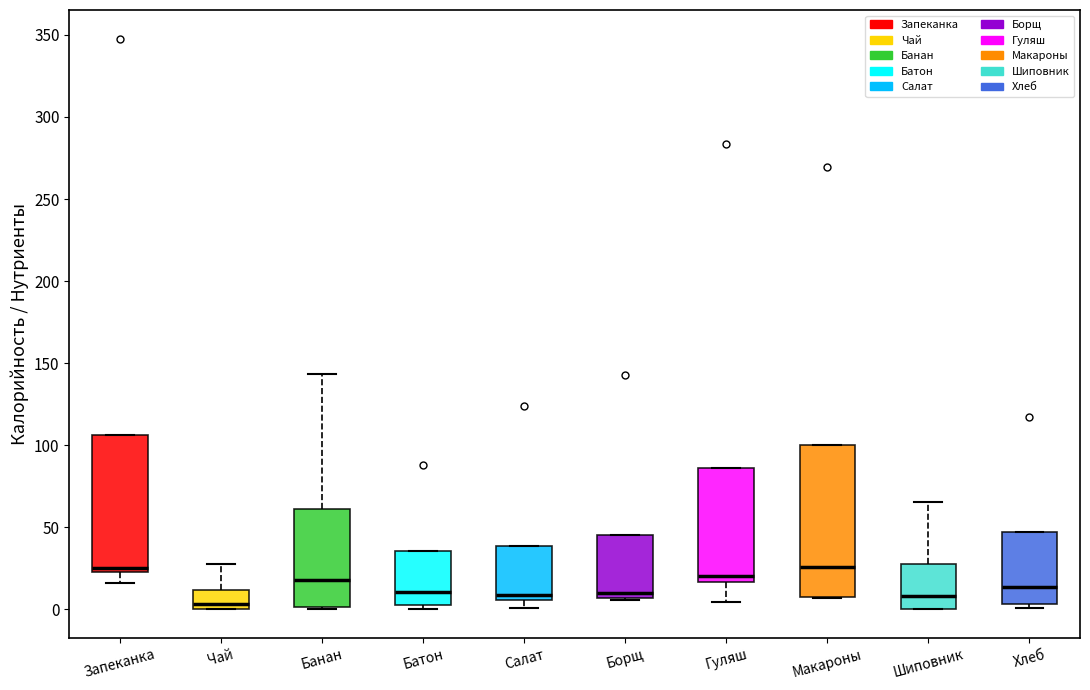

Where is the upper edge of the box for Салат on the y-axis? The values are not printed on the chart, so give them approximately, as read against the axis.

40